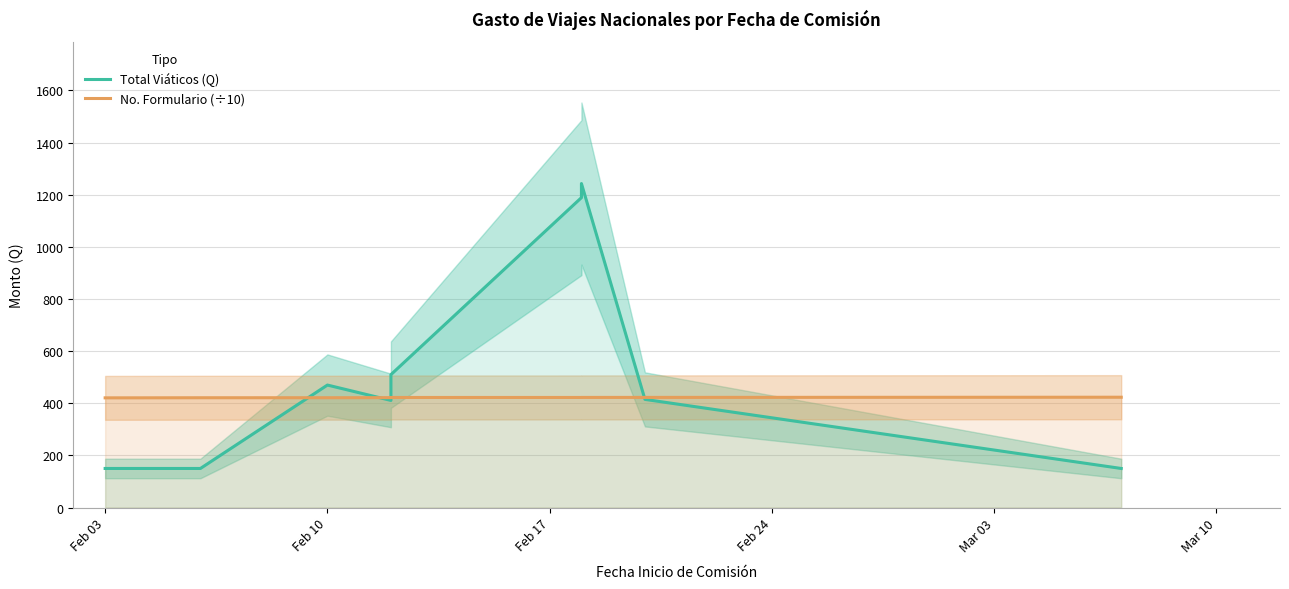

At which label does No. Formulario (÷10) first exceed 421?

Feb 17